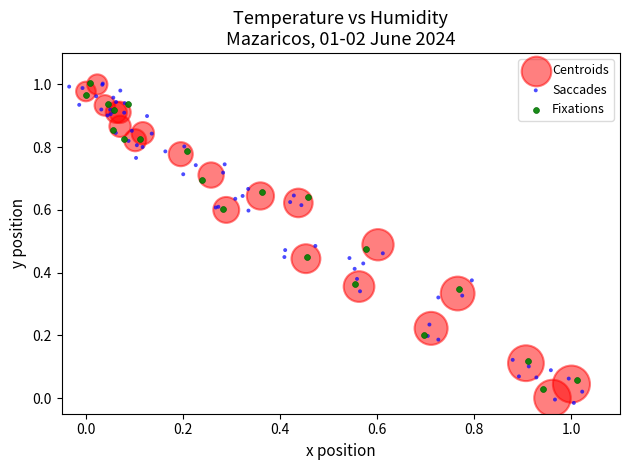

Which series has the widest spread of Y values?

Saccades